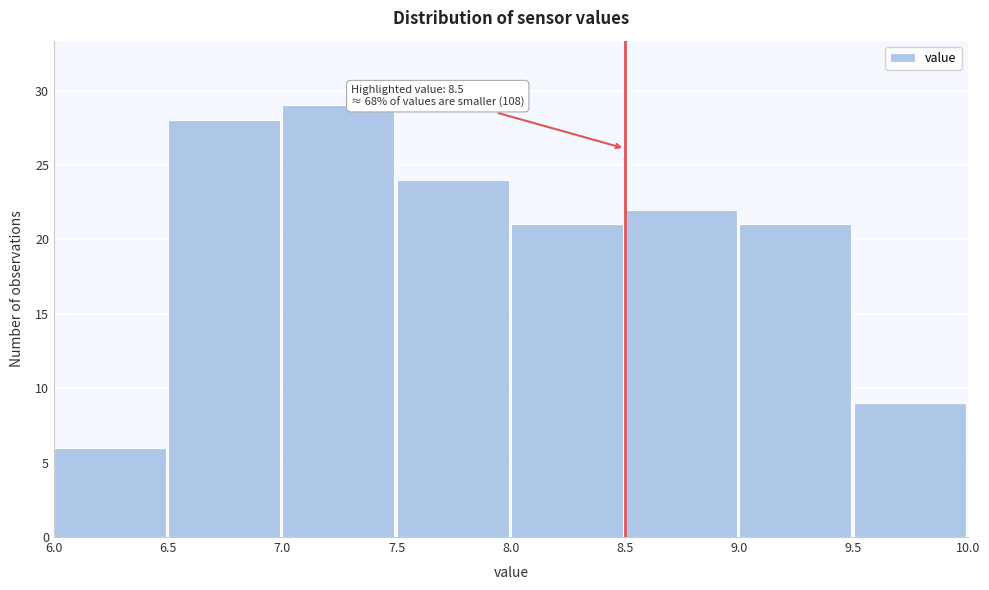

Over which range of the x-axis is the bar tallest?

7.0 to 7.5